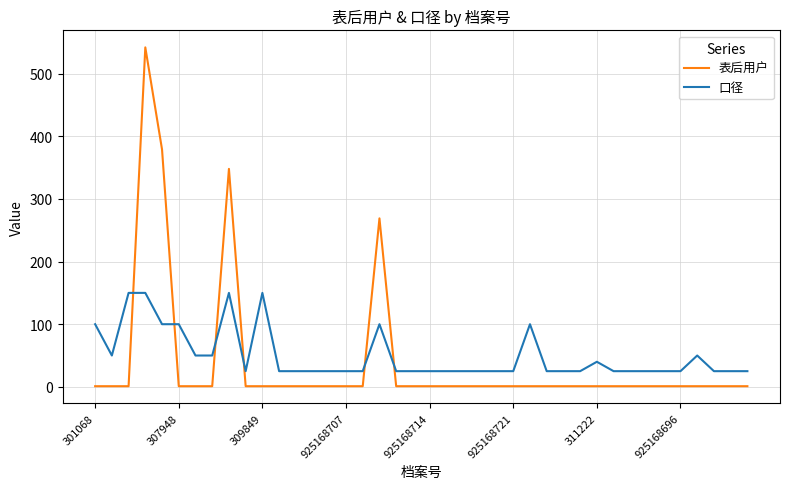

What are all the series names shown in the legend?

表后用户, 口径